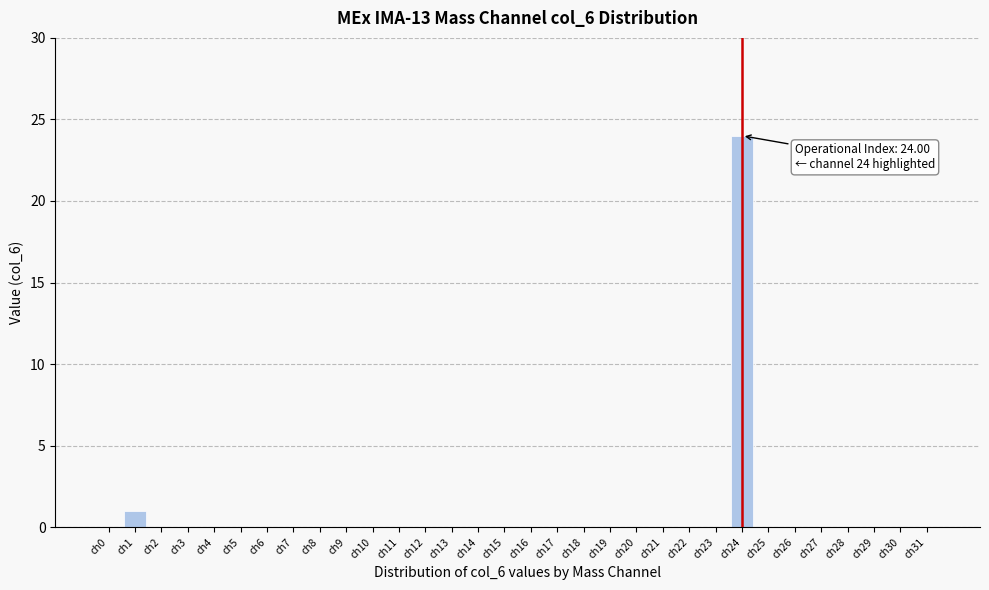

What is the change in value from ch15 to ch24?

+24